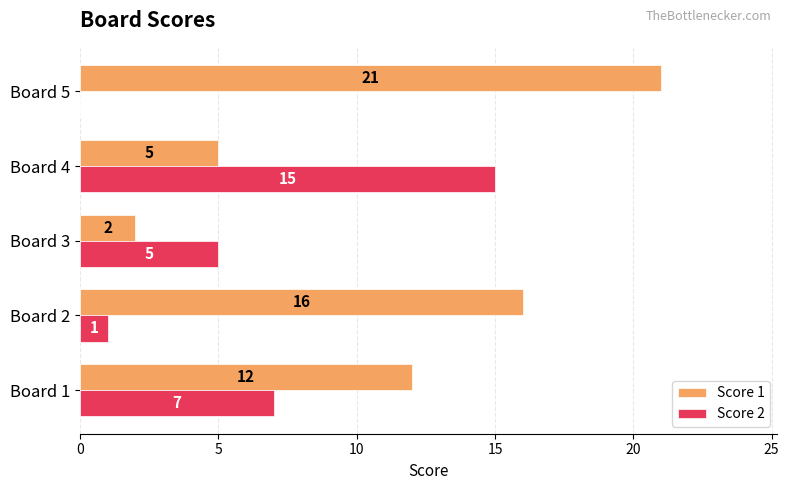

At which category is the sum across all series the highest?

Board 5